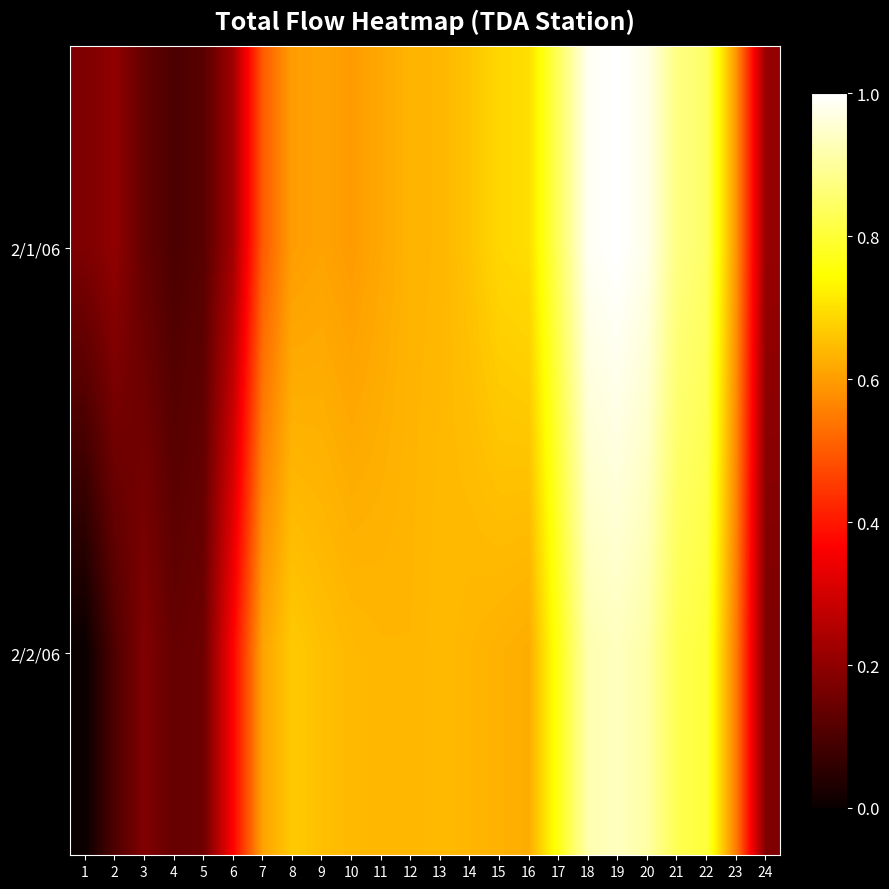

Which series has the largest total across all categories?

2/1/06